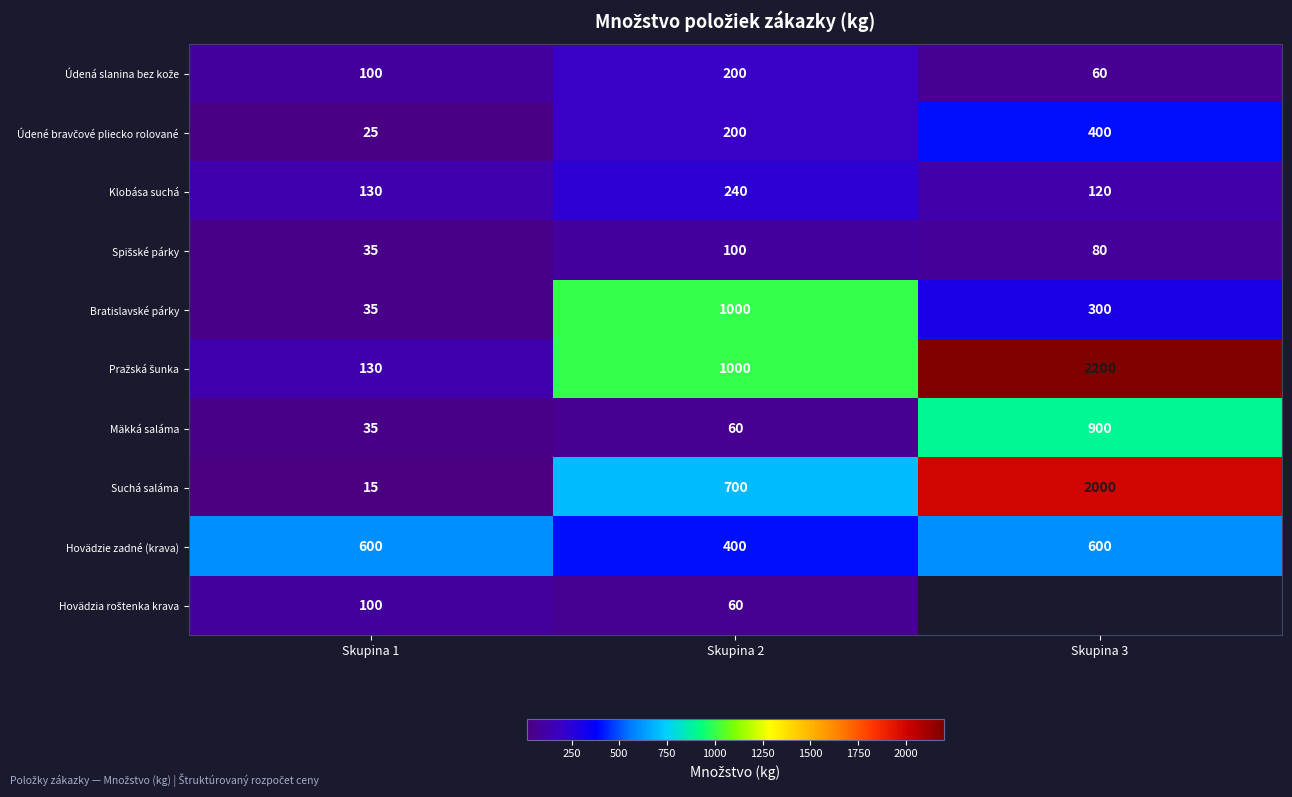

What is the total value across all series at Skupina 2?

3960